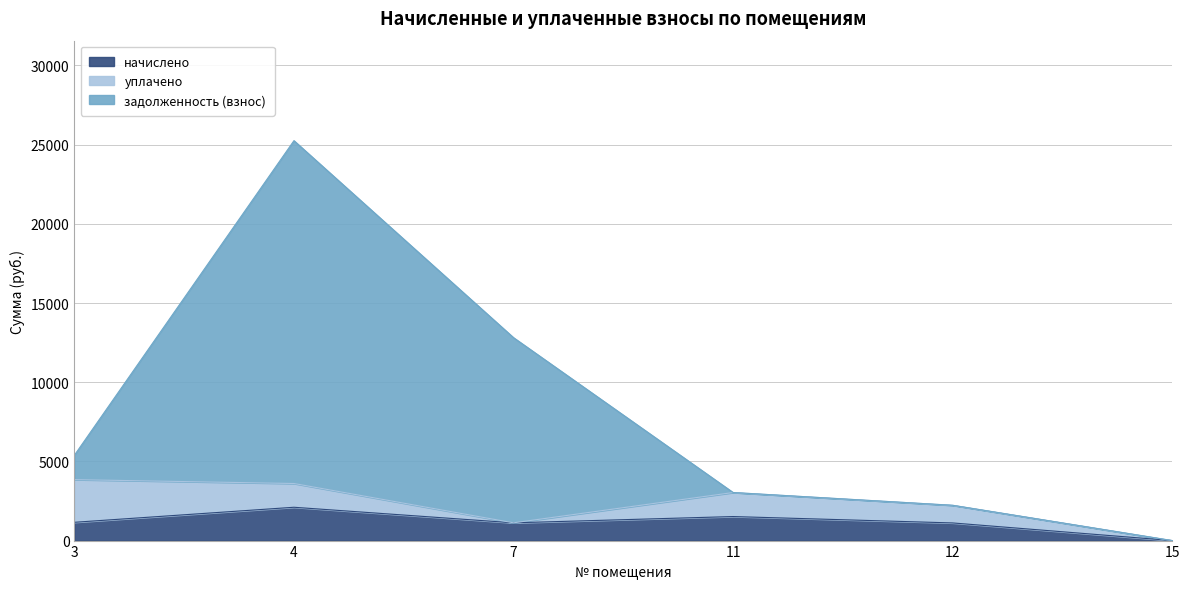

At which category is the sum across all series the highest?

4